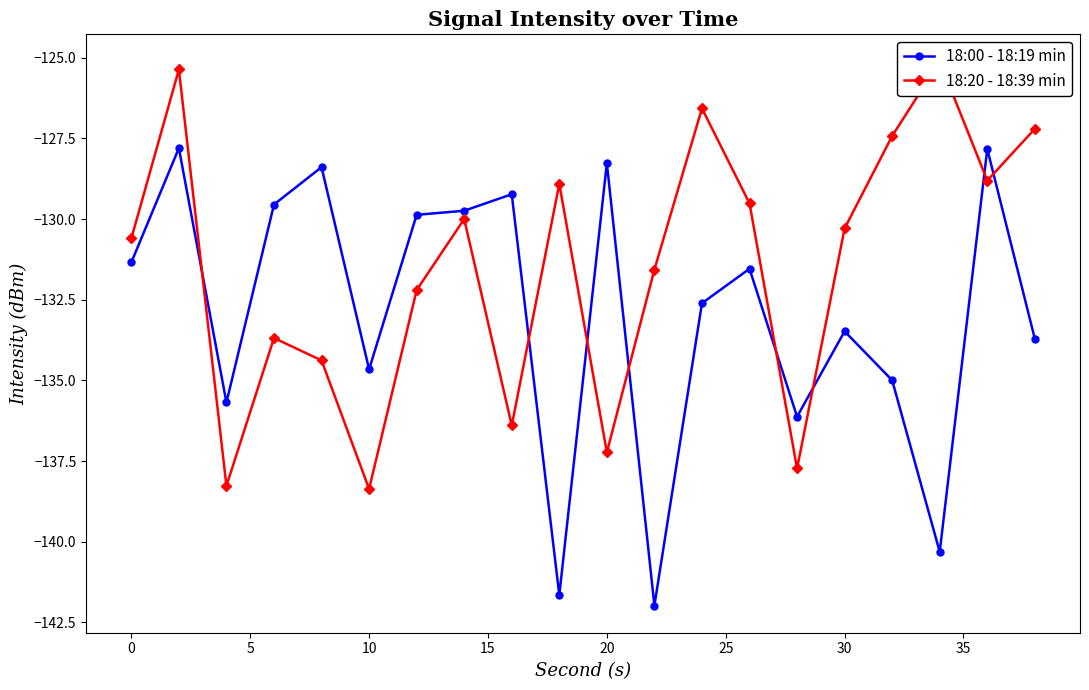

The value of 18:00 - 18:19 min at 0 is -200.7. True or false?

False